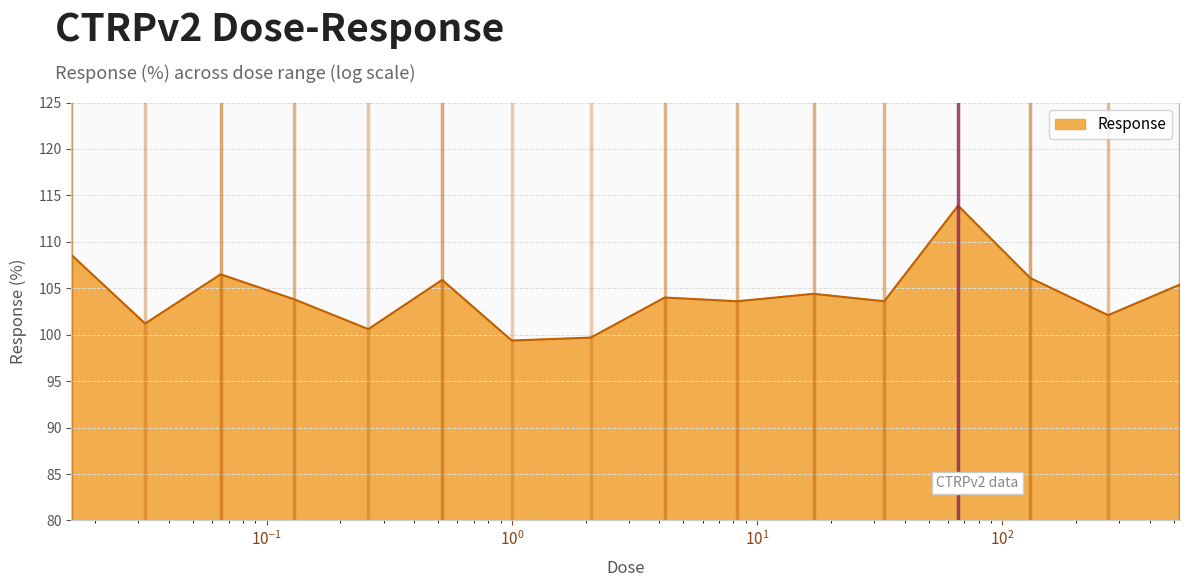

What is the average value?

104.3